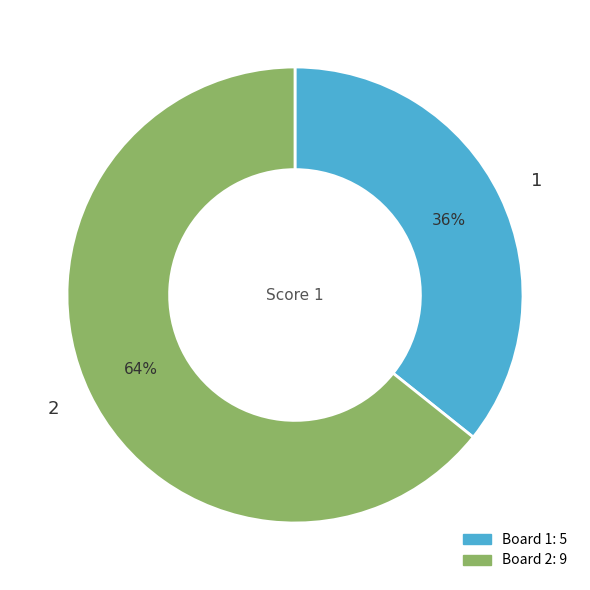

Which slice is the largest?

2